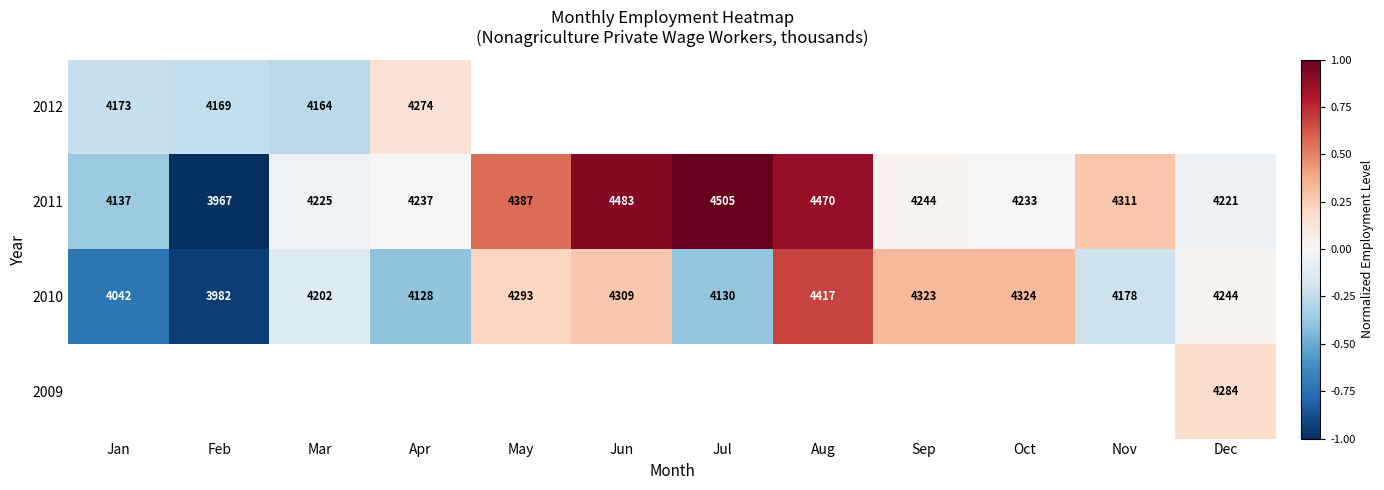

How many distinct data groups are displayed?

4